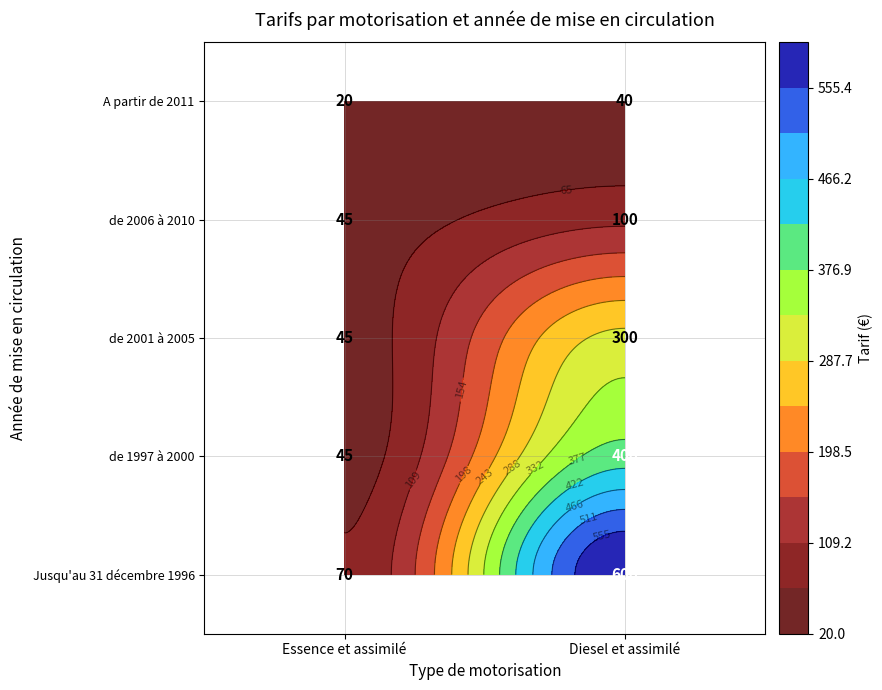

How many Jusqu'au 31 décembre 1996 values are between 70 and 600?

2